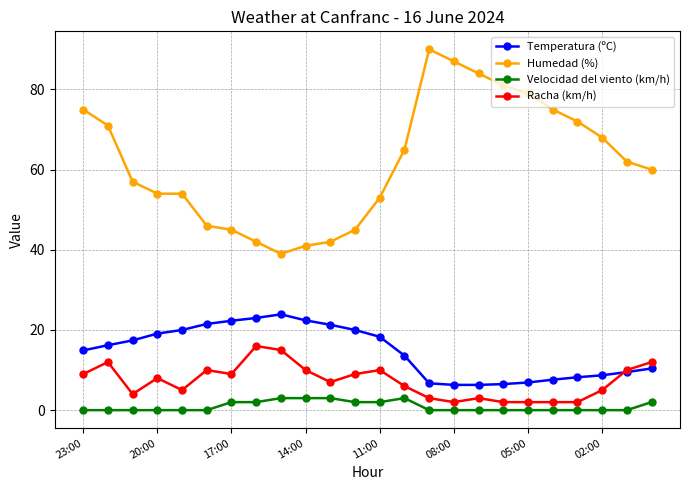

True or false: Racha (km/h) has more than 1 interior local peaks.

True